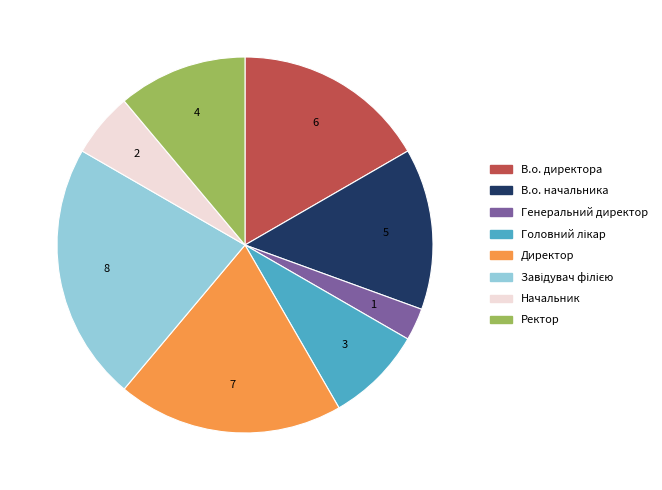

Which category has the smallest portion of the pie?

Генеральний директор